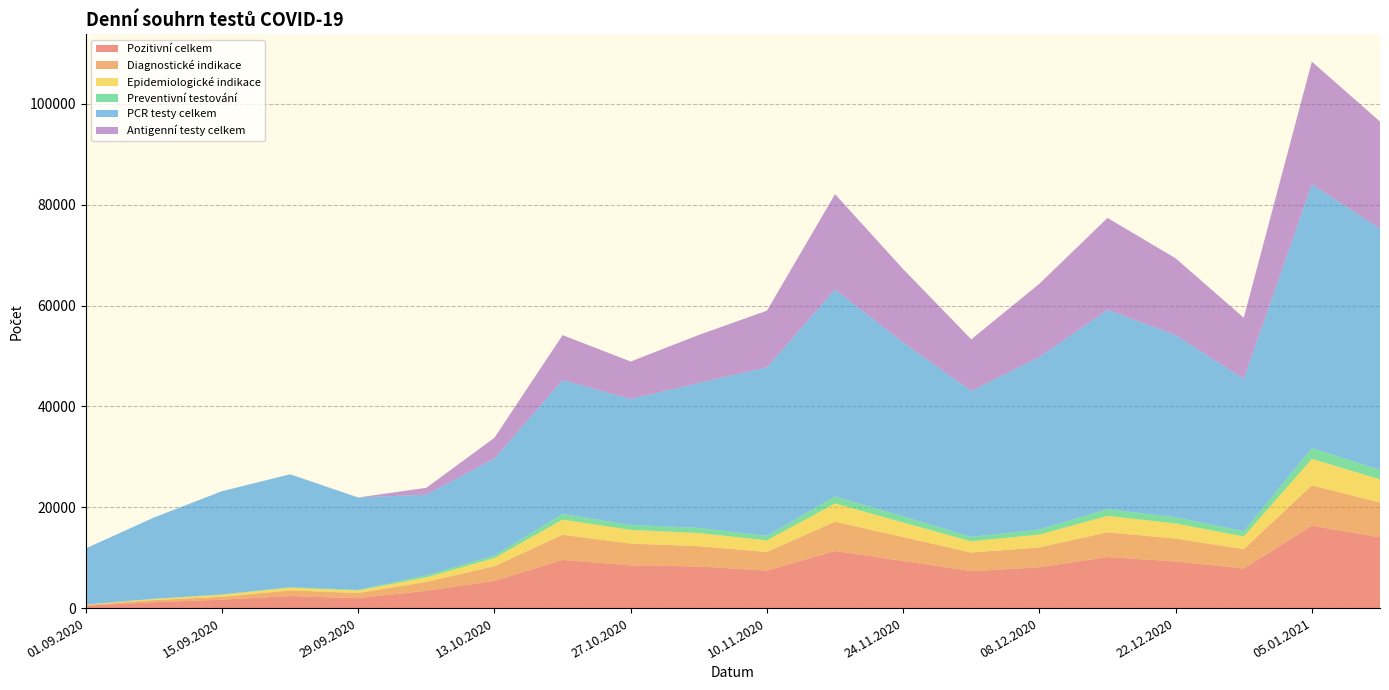

Reading left to right, extract all data points from this chart.

Pozitivní celkem: 01.09.2020=499	08.09.2020=1161	15.09.2020=1676	22.09.2020=2387	29.09.2020=1963	06.10.2020=3439	13.10.2020=5394	20.10.2020=9547	27.10.2020=8468	03.11.2020=8254	10.11.2020=7432	17.11.2020=11325	24.11.2020=9344	01.12.2020=7319	08.12.2020=8094	15.12.2020=10130	22.12.2020=9243	29.12.2020=7855	05.01.2021=16337	12.01.2021=14046
Diagnostické indikace: 01.09.2020=109	08.09.2020=424	15.09.2020=552	22.09.2020=1132	29.09.2020=1029	06.10.2020=1761	13.10.2020=2910	20.10.2020=4998	27.10.2020=4316	03.11.2020=4029	10.11.2020=3701	17.11.2020=5812	24.11.2020=4728	01.12.2020=3699	08.12.2020=3942	15.12.2020=4905	22.12.2020=4541	29.12.2020=3837	05.01.2021=8009	12.01.2021=6874
Epidemiologické indikace: 01.09.2020=79	08.09.2020=217	15.09.2020=408	22.09.2020=533	29.09.2020=507	06.10.2020=895	13.10.2020=1620	20.10.2020=3001	27.10.2020=2722	03.11.2020=2603	10.11.2020=2300	17.11.2020=3612	24.11.2020=2901	01.12.2020=2213	08.12.2020=2541	15.12.2020=3247	22.12.2020=3003	29.12.2020=2518	05.01.2021=5239	12.01.2021=4612
Preventivní testování: 01.09.2020=16	08.09.2020=46	15.09.2020=93	22.09.2020=87	29.09.2020=108	06.10.2020=412	13.10.2020=503	20.10.2020=1114	27.10.2020=980	03.11.2020=1012	10.11.2020=892	17.11.2020=1398	24.11.2020=1199	01.12.2020=892	08.12.2020=1012	15.12.2020=1345	22.12.2020=1224	29.12.2020=1034	05.01.2021=2145	12.01.2021=1891
PCR testy celkem: 01.09.2020=11137	08.09.2020=16115	15.09.2020=20461	22.09.2020=22400	29.09.2020=18323	06.10.2020=16002	13.10.2020=19234	20.10.2020=26553	27.10.2020=24987	03.11.2020=28762	10.11.2020=33427	17.11.2020=41027	24.11.2020=34512	01.12.2020=28942	08.12.2020=34219	15.12.2020=39521	22.12.2020=36124	29.12.2020=30218	05.01.2021=52341	12.01.2021=47832
Antigenní testy celkem: 01.09.2020=0	08.09.2020=0	15.09.2020=0	22.09.2020=0	29.09.2020=0	06.10.2020=1352	13.10.2020=4123	20.10.2020=8921	27.10.2020=7432	03.11.2020=9521	10.11.2020=11234	17.11.2020=18921	24.11.2020=14532	01.12.2020=10234	08.12.2020=14523	15.12.2020=18234	22.12.2020=15234	29.12.2020=12123	05.01.2021=24312	12.01.2021=21234